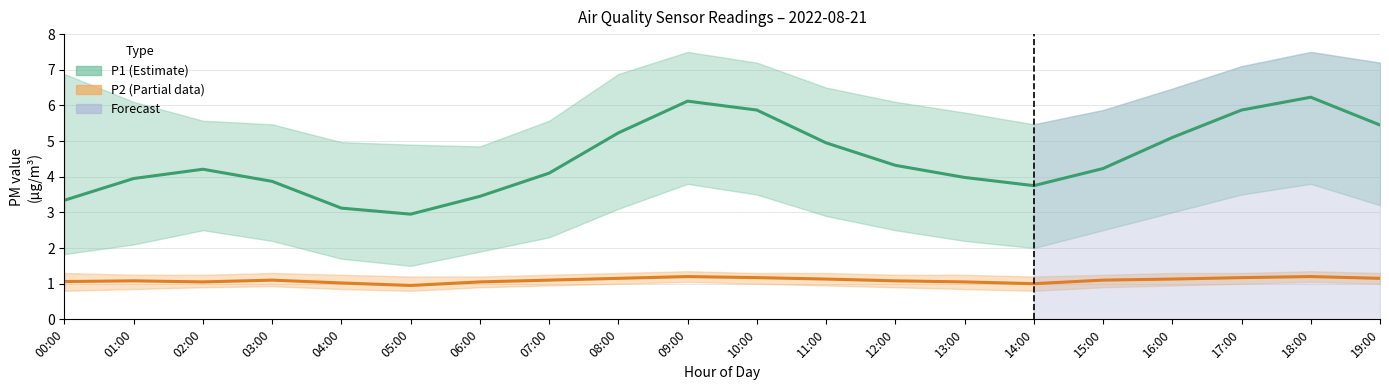

At 00:00, list the series in order from largest to smallest.

P1, P2